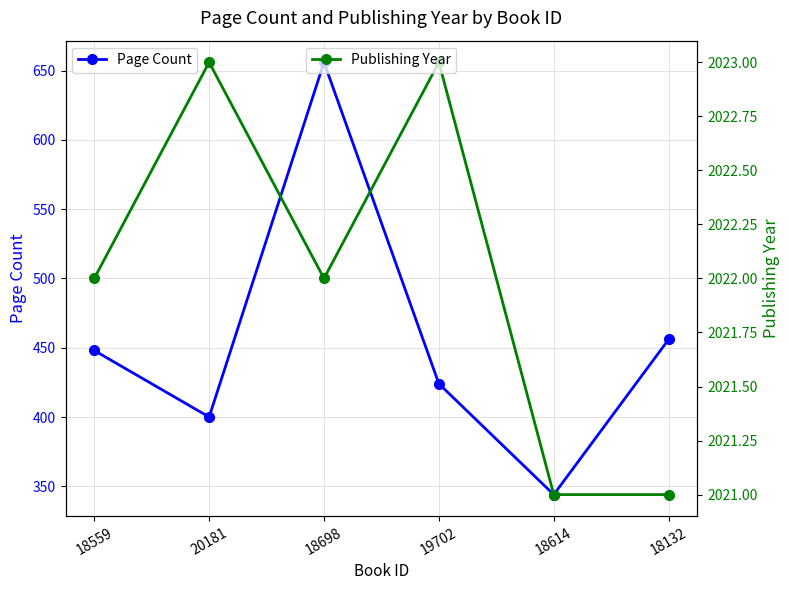

At which category does the chart reach its minimum across all series?

18614